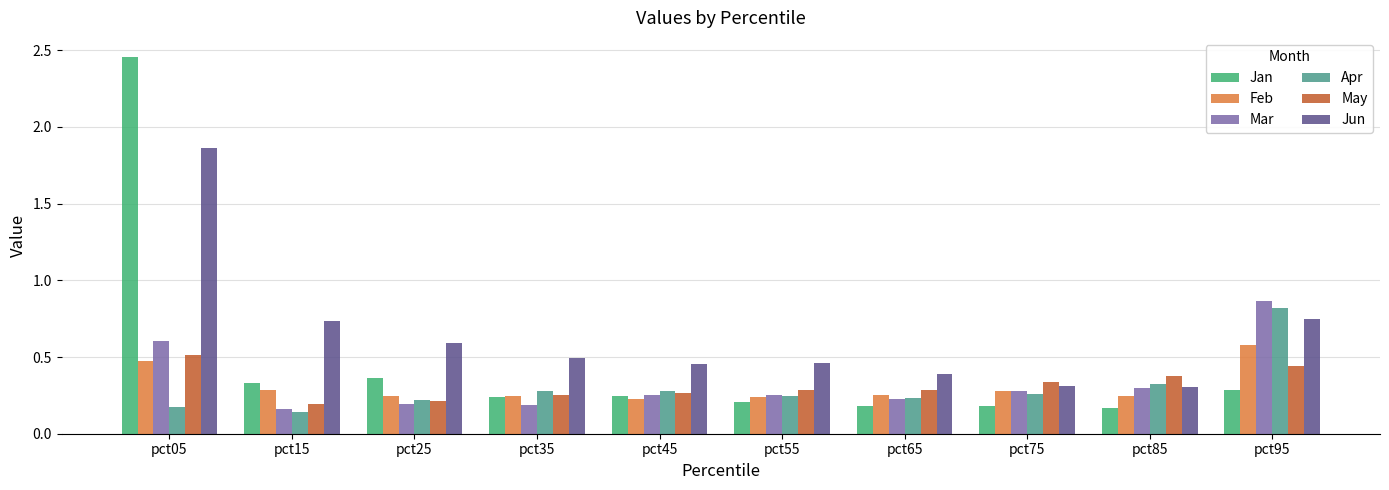

What is the sum of the Apr values at pct55 and pct65?

0.5